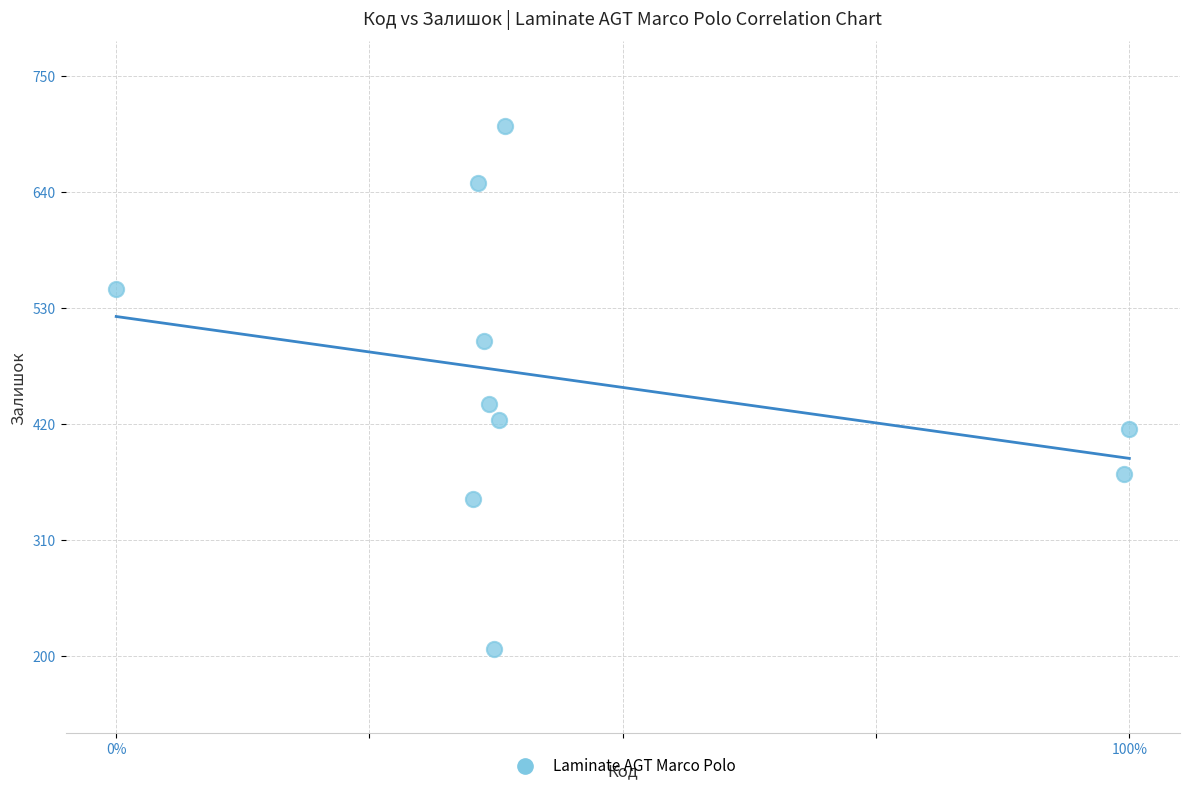

What is the average Y value?

461